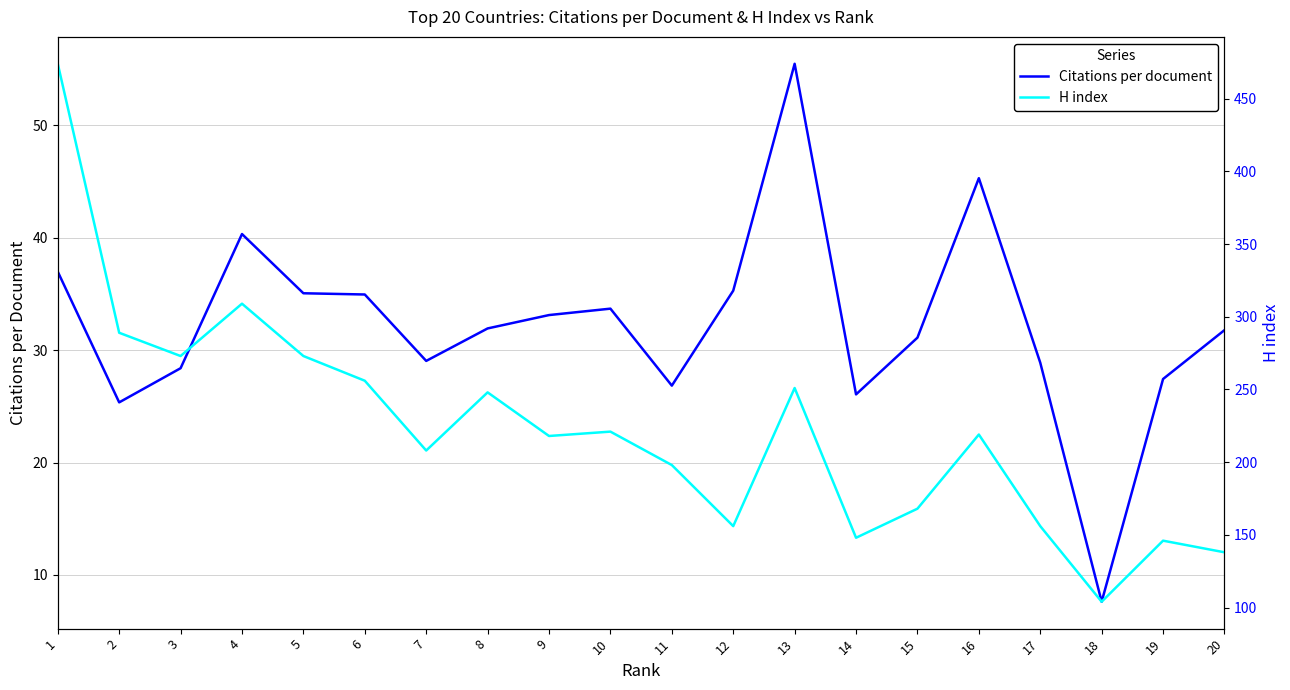

Rank the categories by H index value from lowest to highest.

18, 20, 19, 14, 12, 17, 15, 11, 7, 9, 16, 10, 8, 13, 6, 3, 5, 2, 4, 1